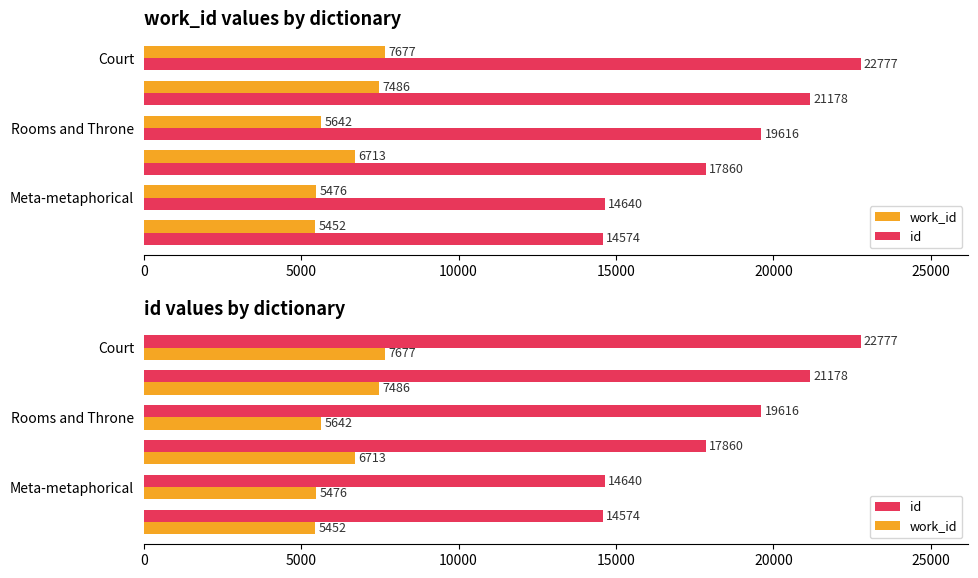

Are the bars horizontal?

Yes